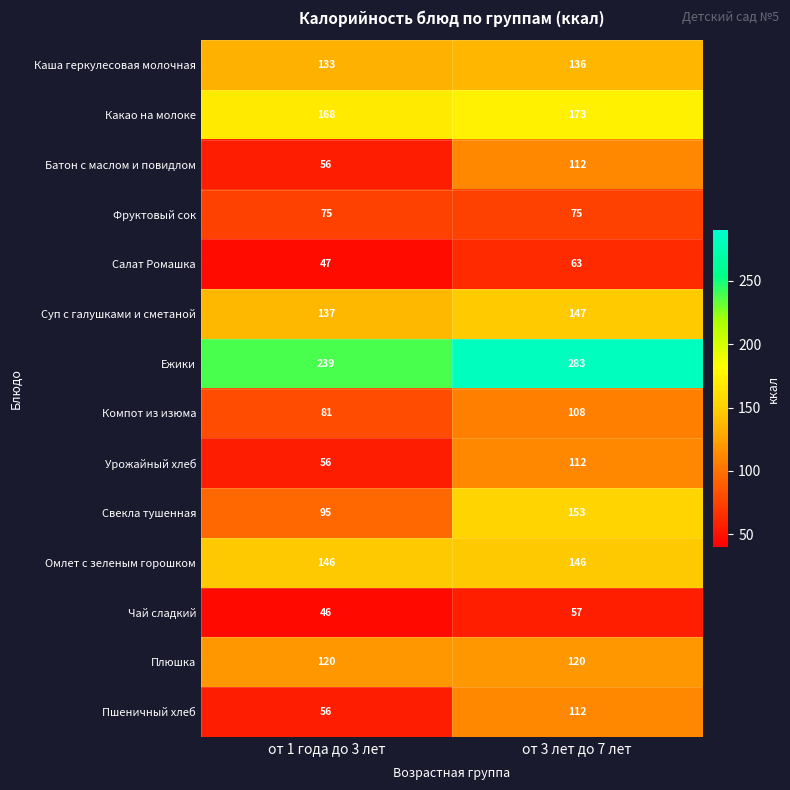

Between от 1 года до 3 лет and от 3 лет до 7 лет, which series saw the biggest shift?

Свекла тушенная